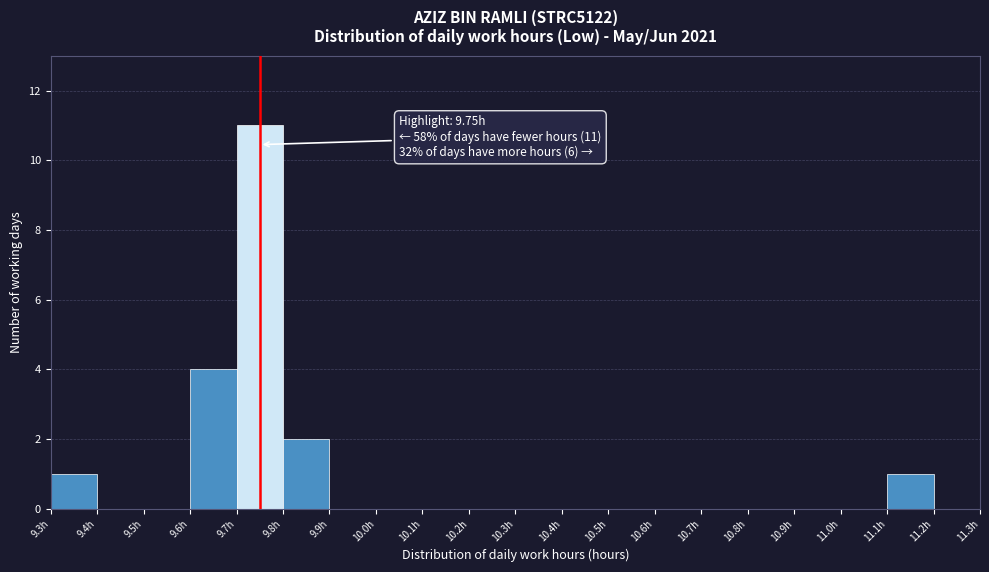

Over which range of the x-axis is the bar tallest?

9.7 to 9.8